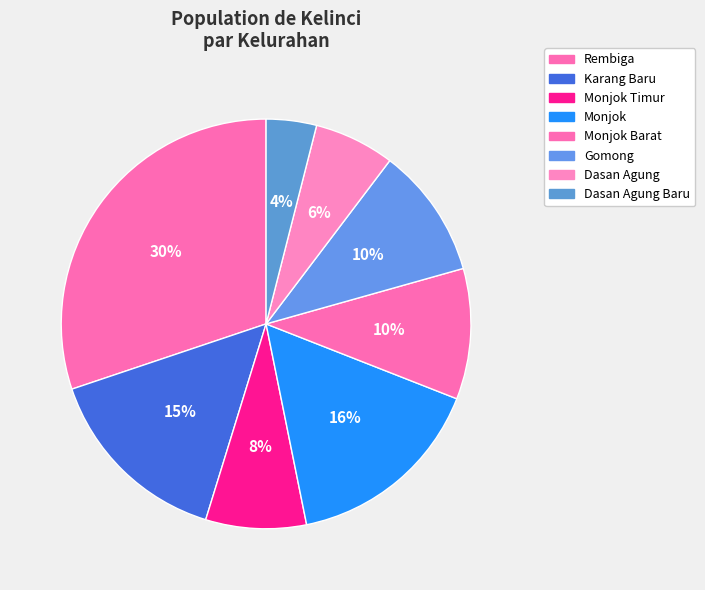

How many slices are in this pie chart?

8